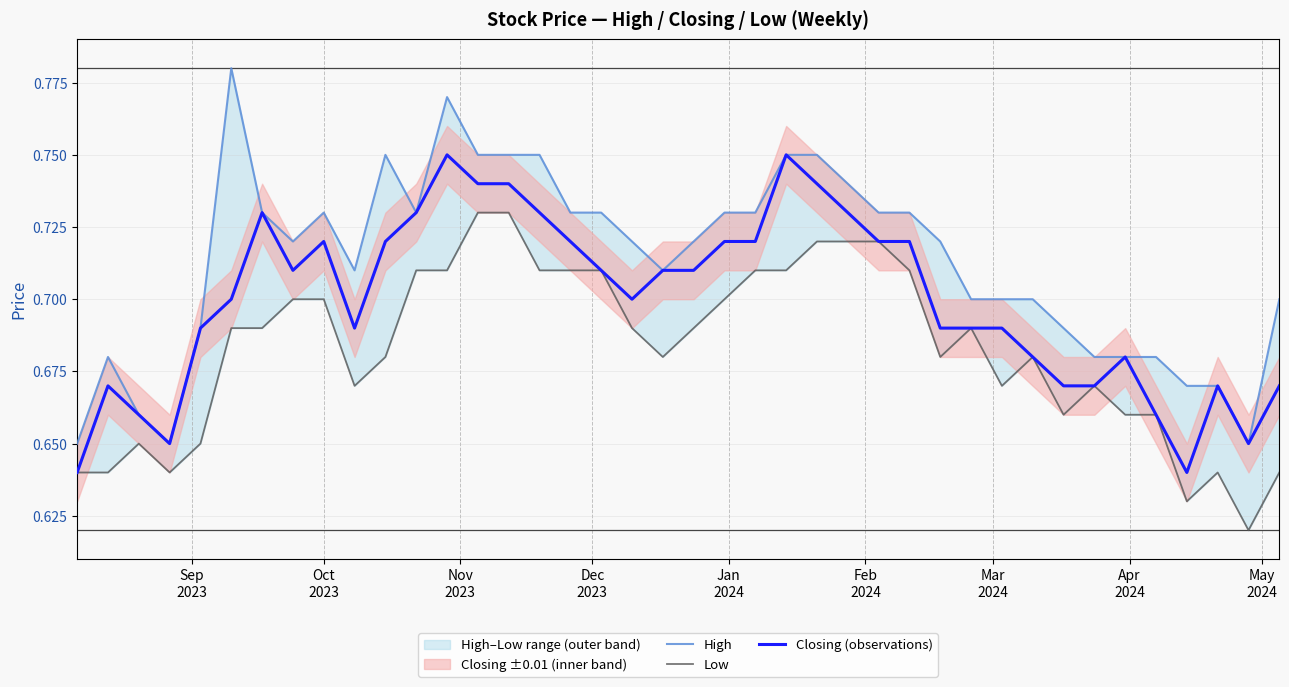

True or false: Low and Closing (observations) cross at least once.

False